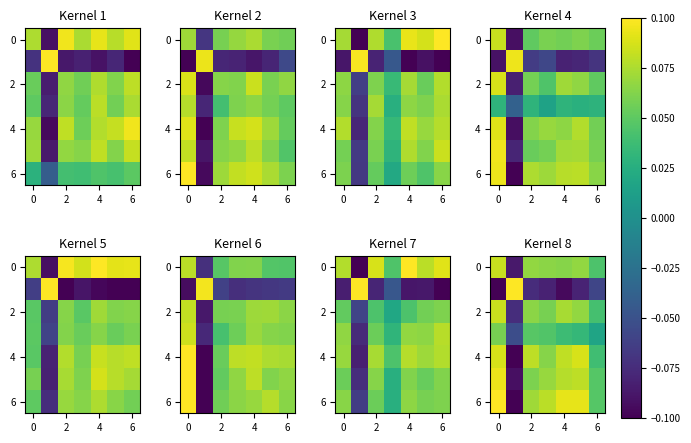

How many values in the 6 series are below 0?

1